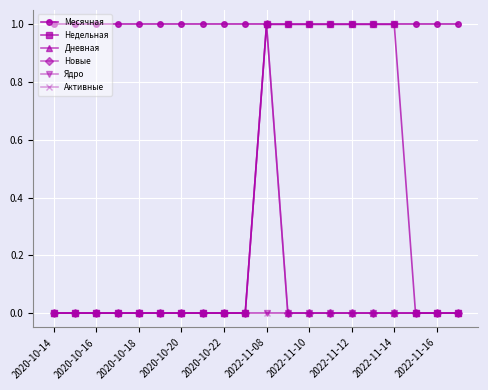

Does the chart display data point markers on the line(s)?

Yes